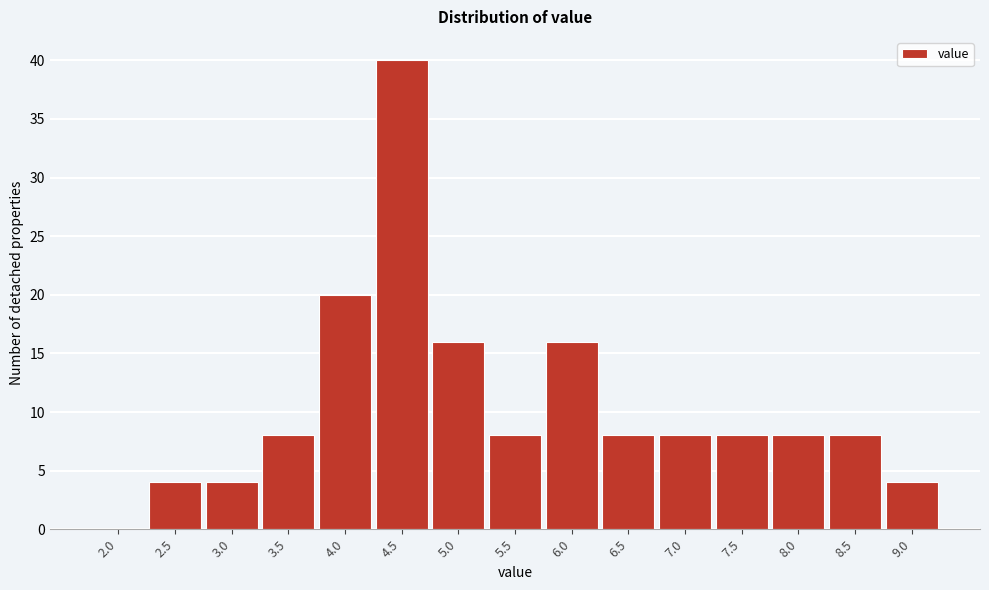

Reading left to right, what are all the values shown in this chart?

2.0=0	2.5=4	3.0=4	3.5=8	4.0=20	4.5=40	5.0=16	5.5=8	6.0=16	6.5=8	7.0=8	7.5=8	8.0=8	8.5=8	9.0=4